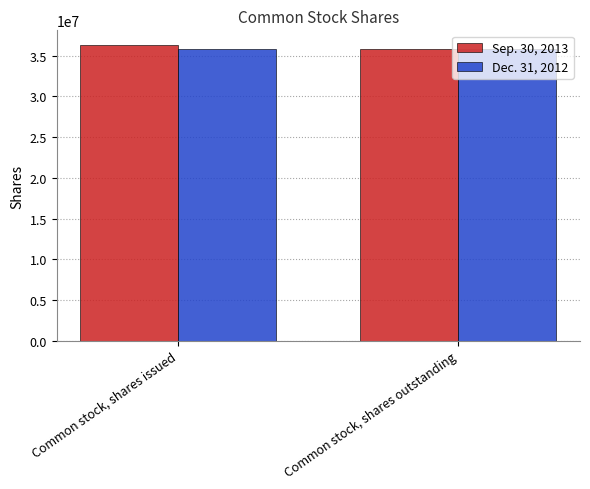

How many bars are there in each group?

2